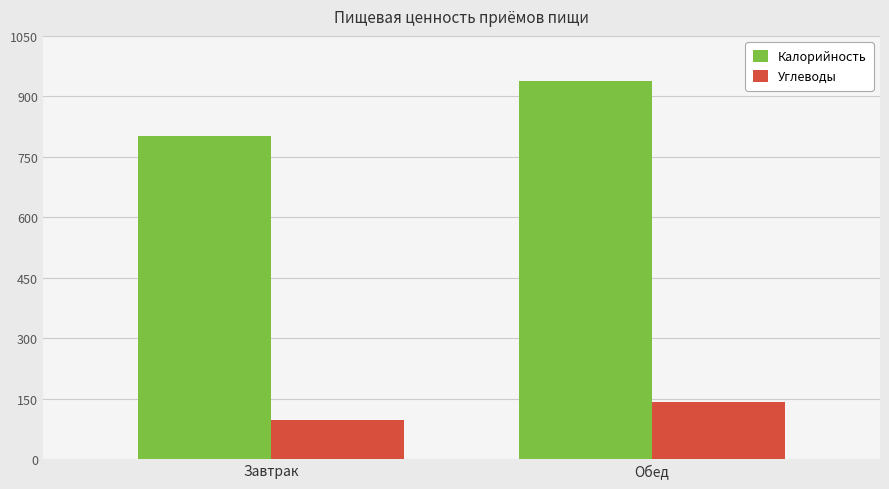

What is the approximate value of Калорийность at Обед?

937.7